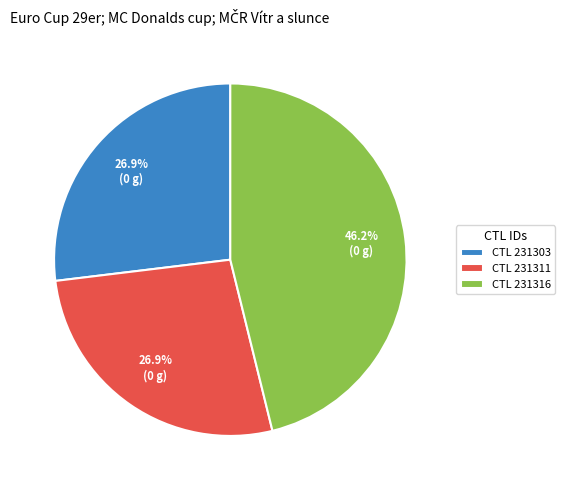

How much of the chart is everything except CTL 231303?

73.1%